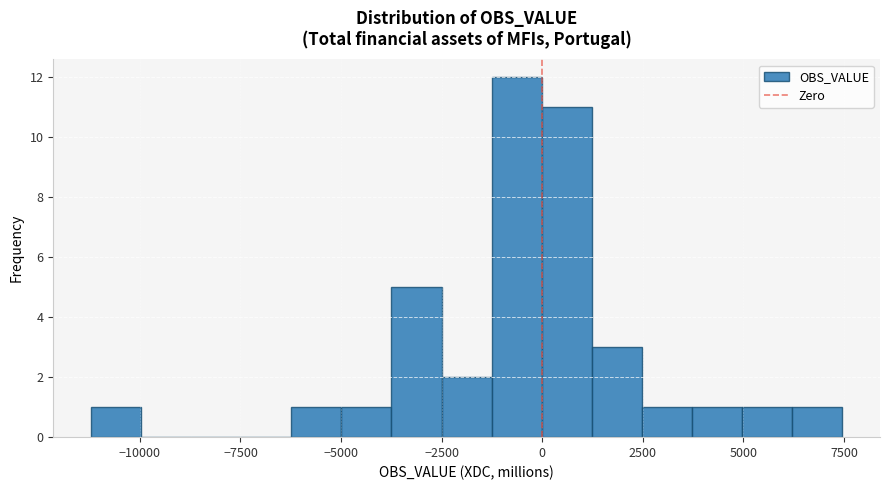

Around what value on the x-axis is the tallest bar? Give the approximate position of its centre, as read against the axis.

-500